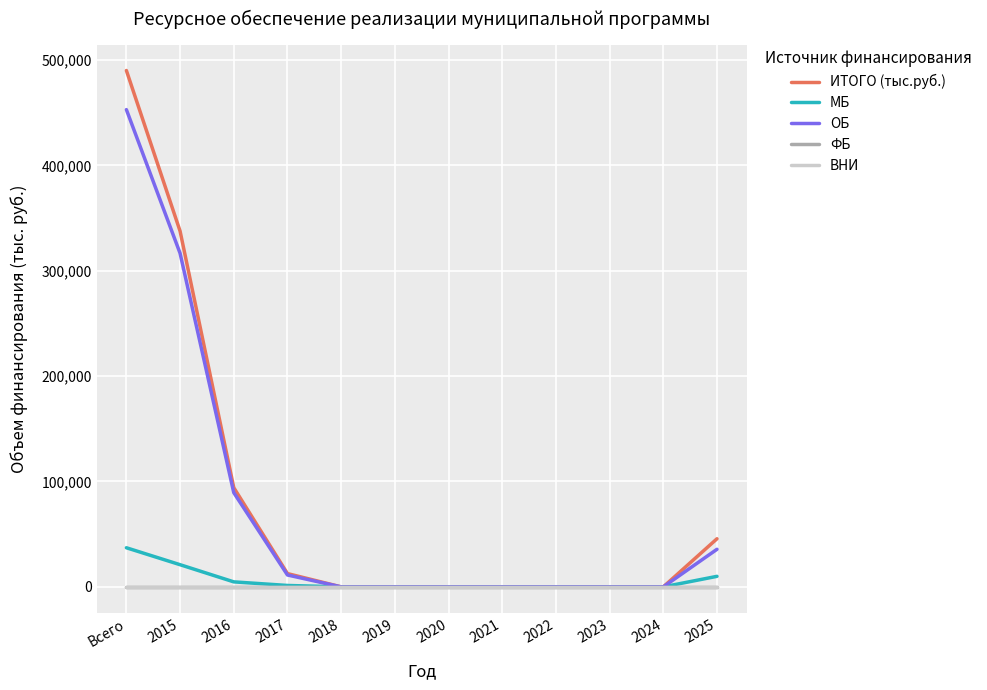

Is this an area chart (filled region under the line)?

No